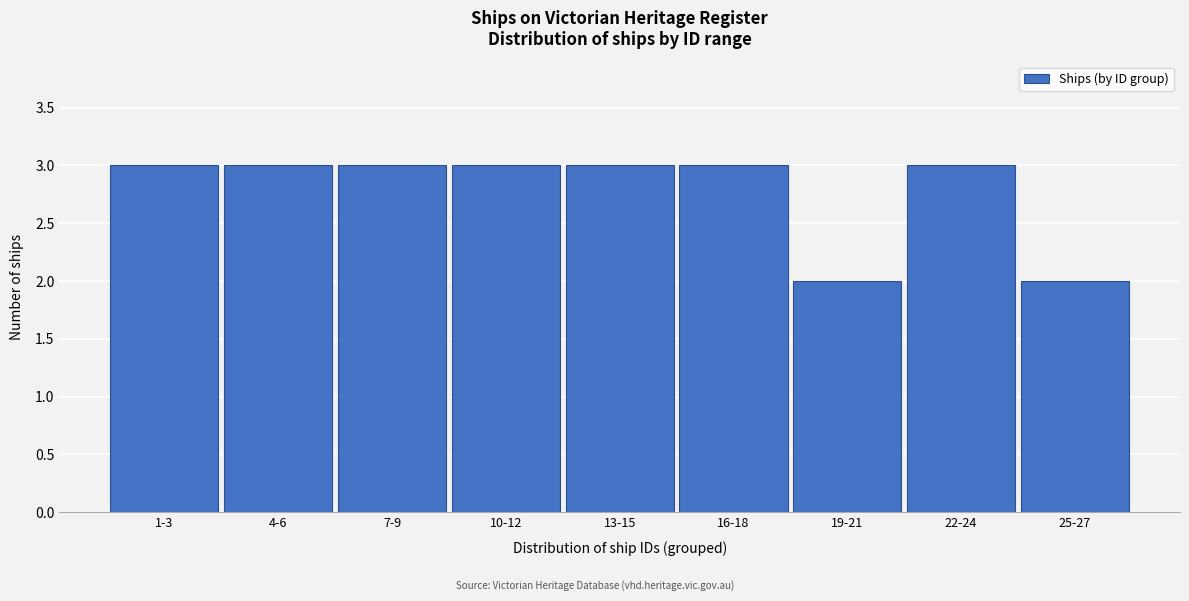

Reading left to right, extract all data points from this chart.

3	3	3	3	3	3	2	3	2